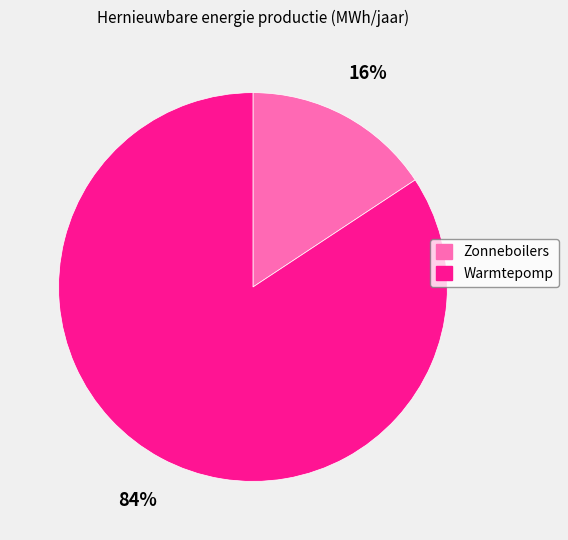

To the nearest percent, what percentage of the pie is Warmtepomp?

84%